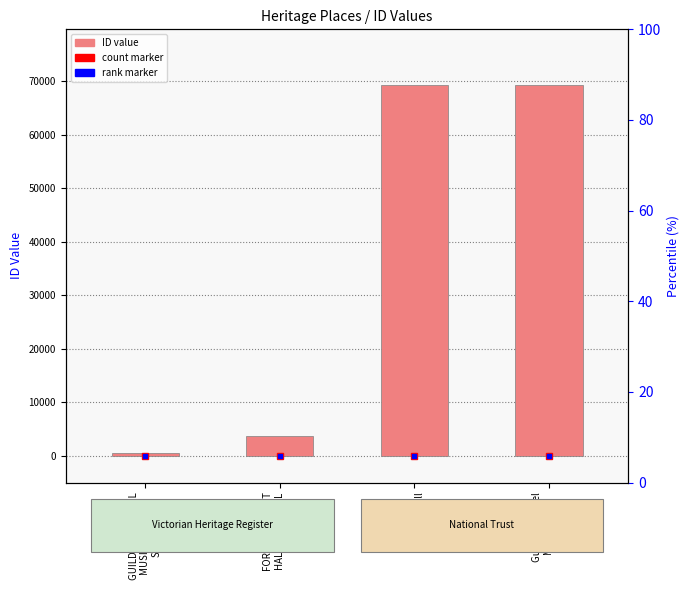

Count the number of categories in the chart.

4